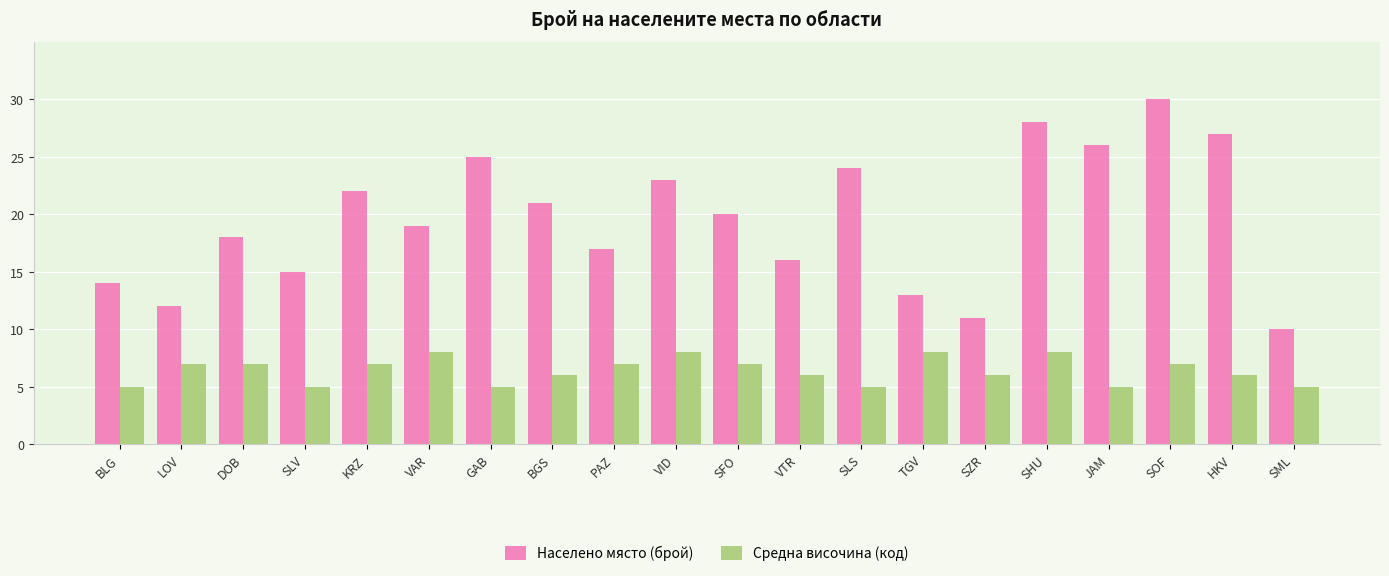

What is the difference between the highest and lowest values at SLS?

19